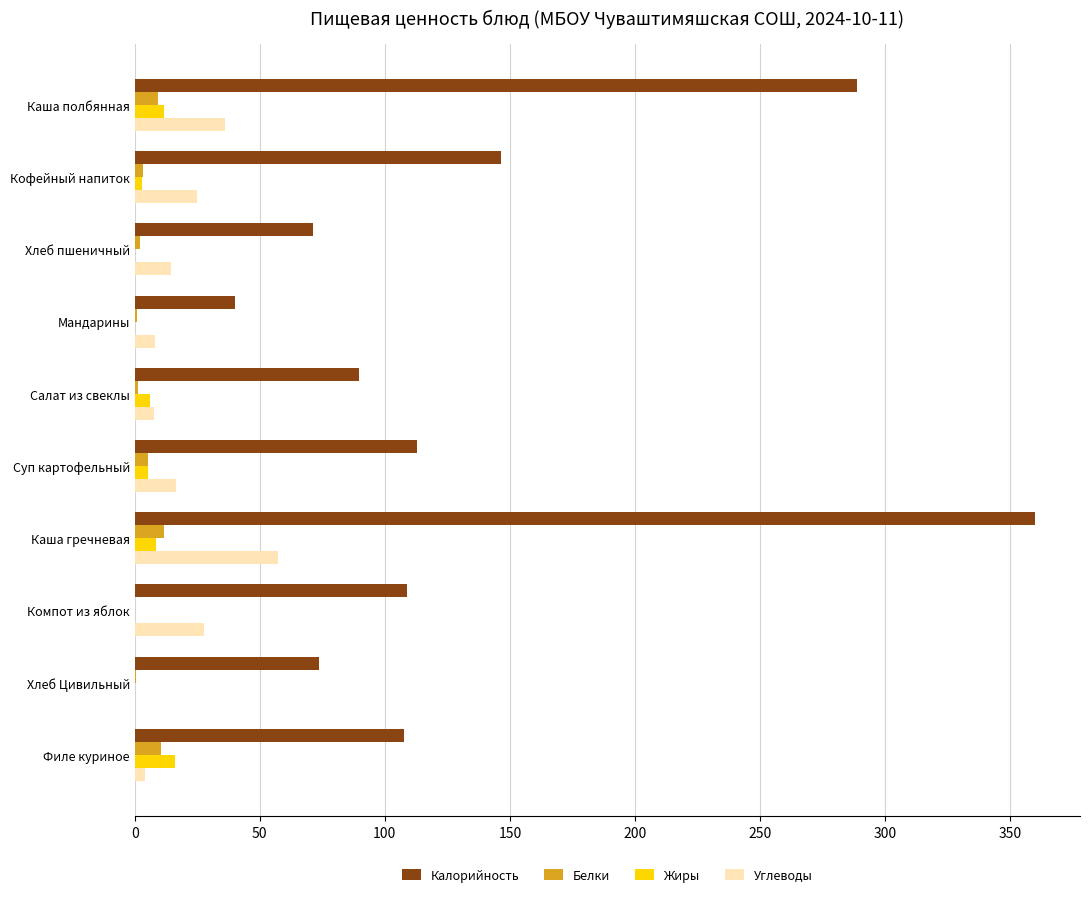

How many data points does each series have?

10